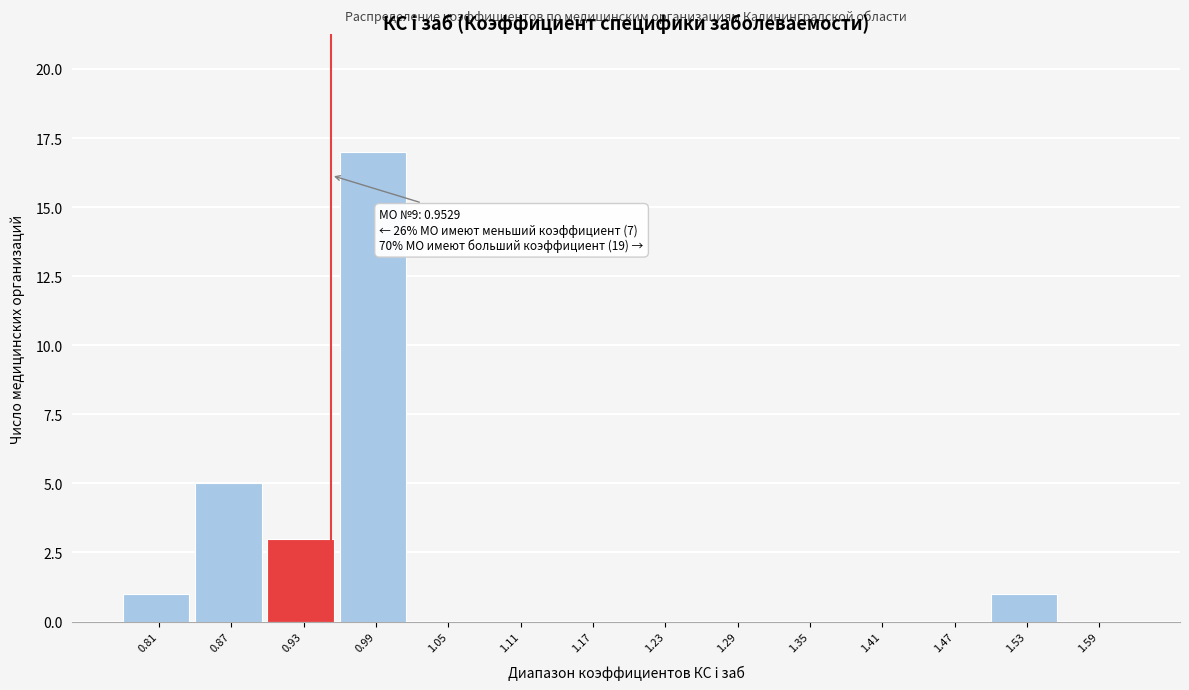

Which range on the x-axis has the tallest bar?

0.96 to 1.02